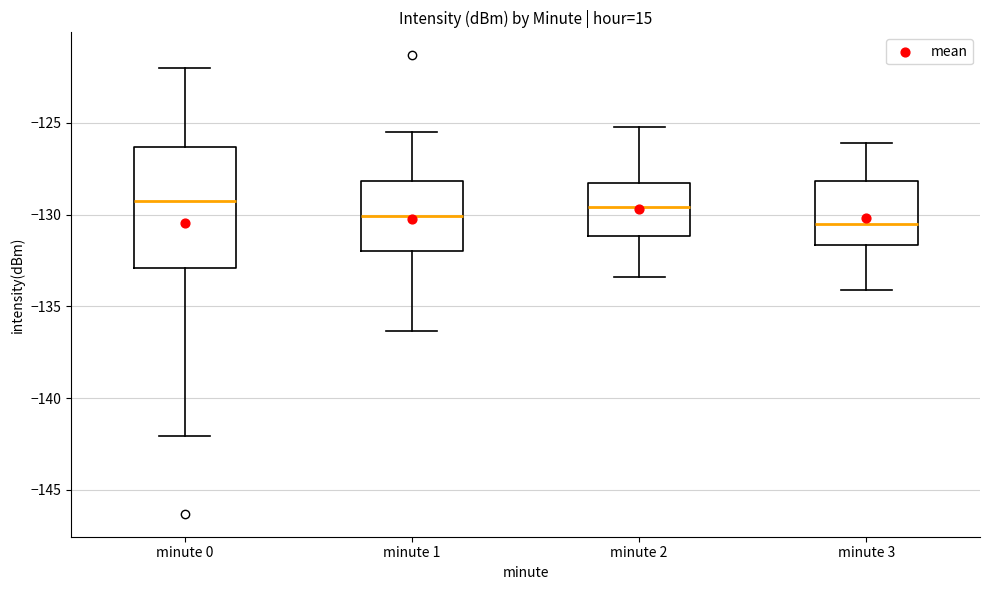

Which box is the tallest, from its lower edge to its upper edge?

minute 0